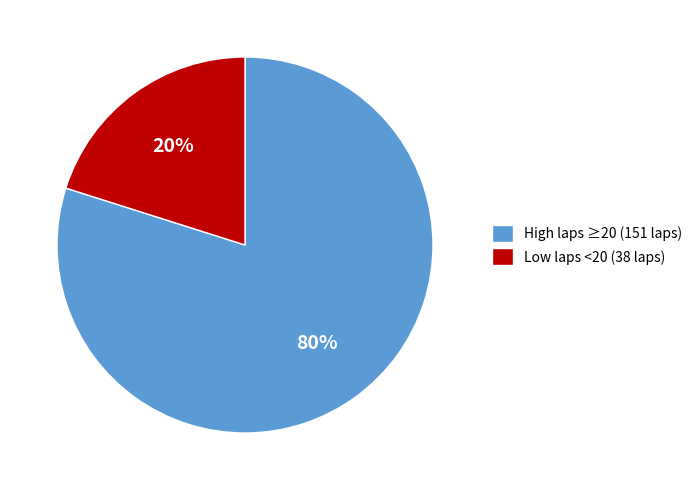

Rank the categories by value from lowest to highest.

Low laps <20 (38 laps), High laps ≥20 (151 laps)